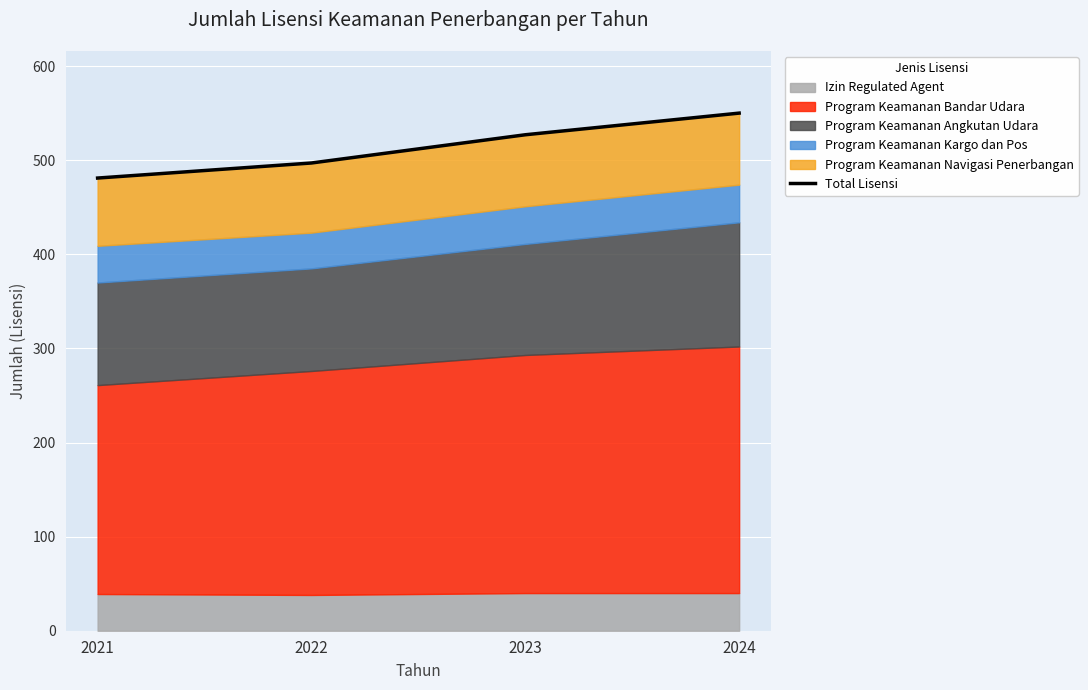

Is it true that Izin Regulated Agent equals 19 at 2022?

False